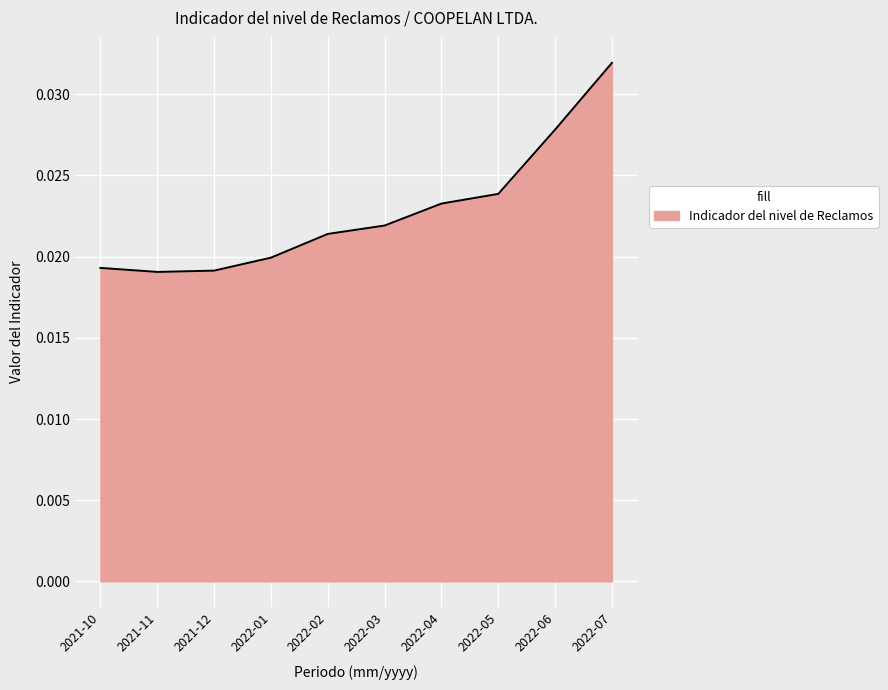

Which has a higher value, 2021-12 or 2022-03?

2022-03